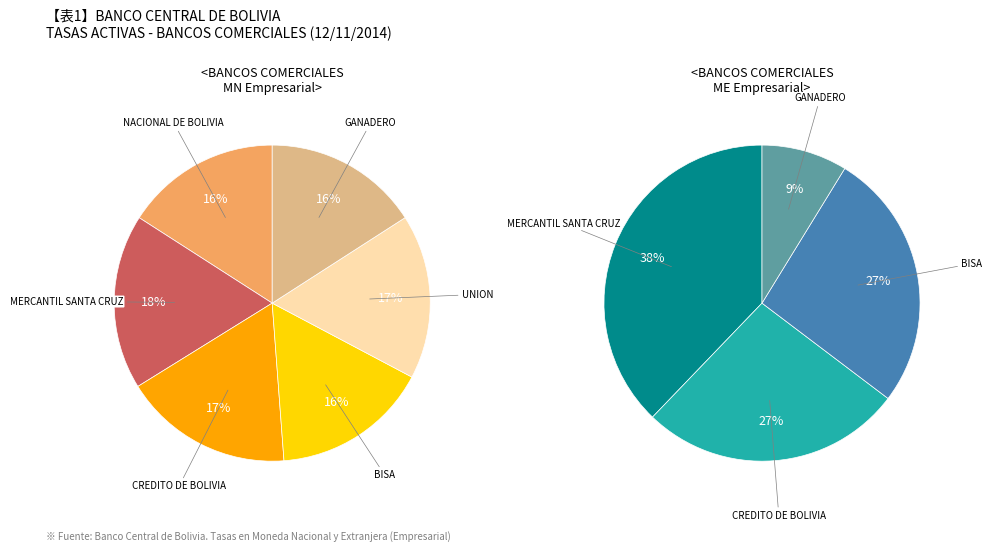

Do GANADERO and BISA together represent more than half of the pie?

No